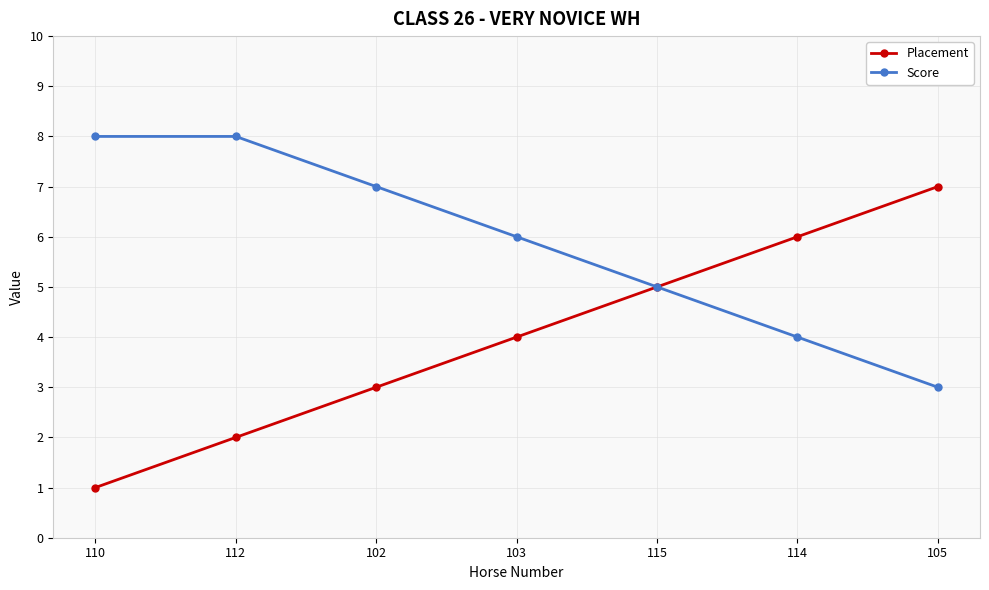

Rank the series by their average value, from highest to lowest.

Score, Placement